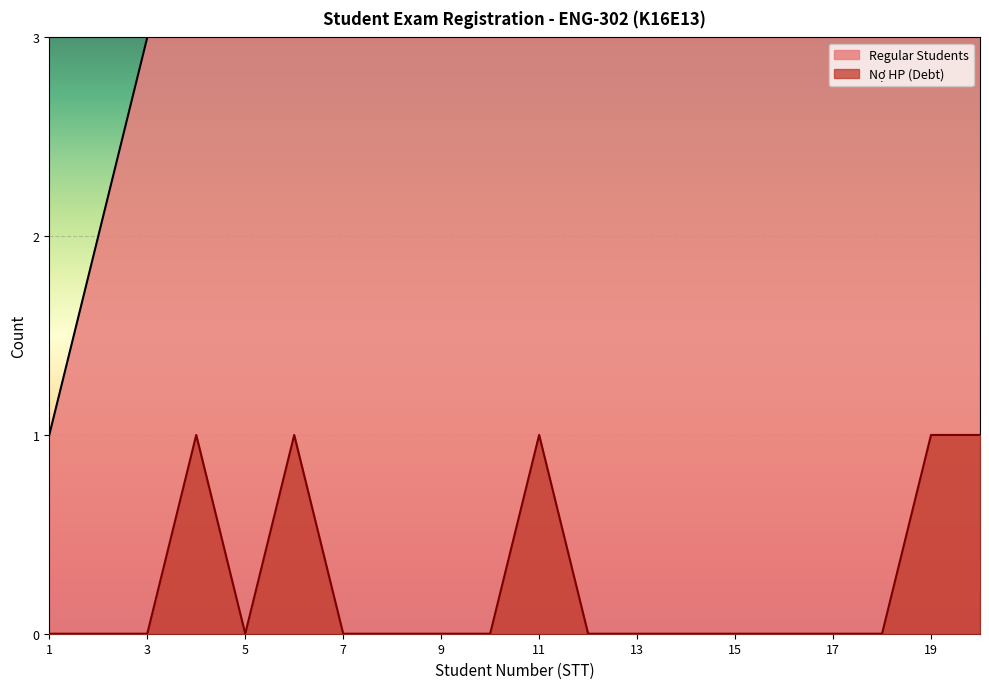

Count the number of categories in the chart.

20